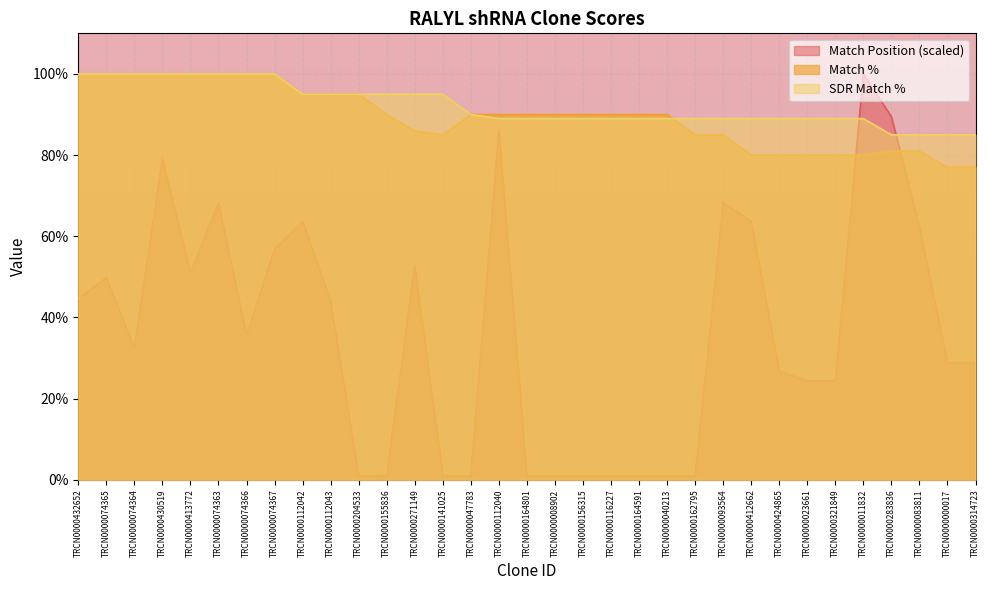

The value of SDR Match % at TRCN0000112042 is 95.0. True or false?

True